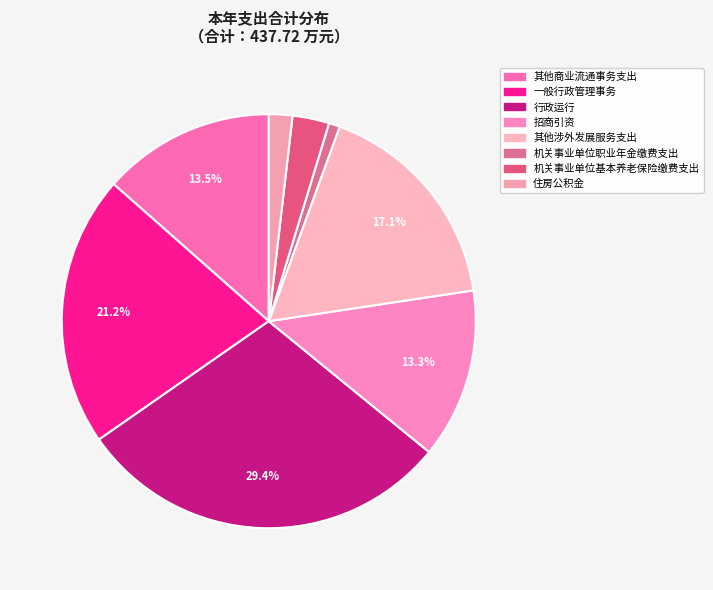

What is the largest slice in the pie chart?

行政运行